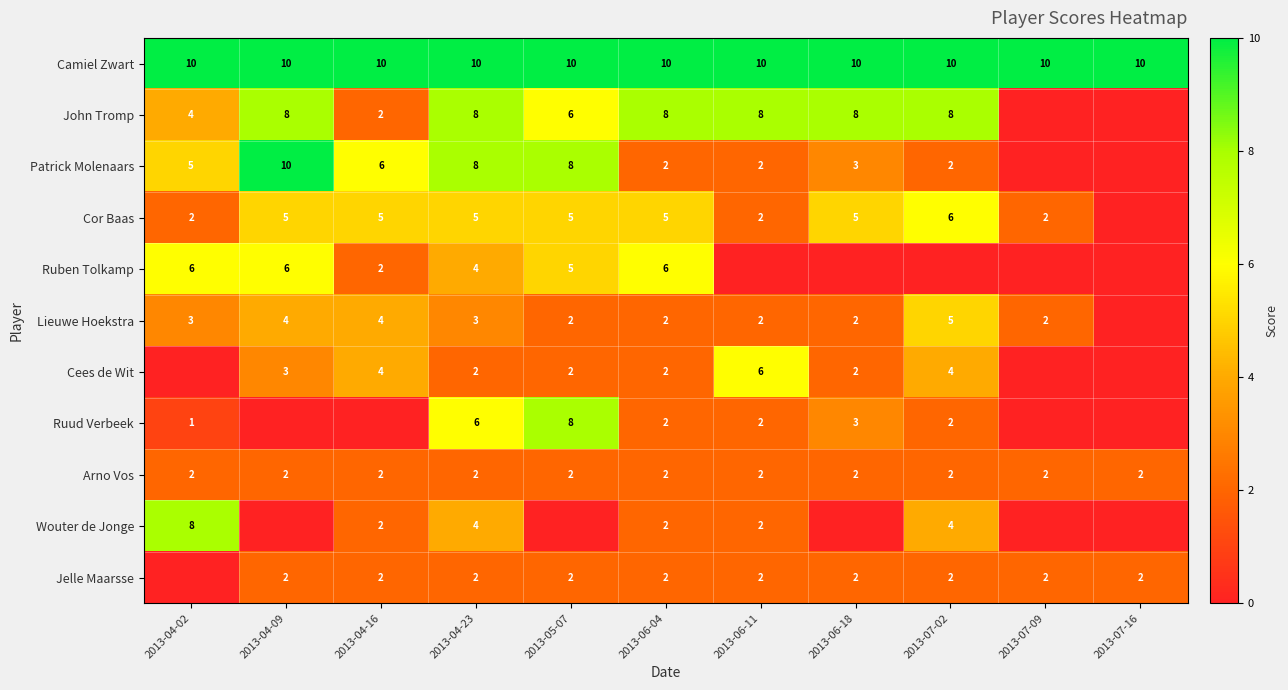

The Camiel Zwart series shows 10 at 2013-04-23. True or false?

True